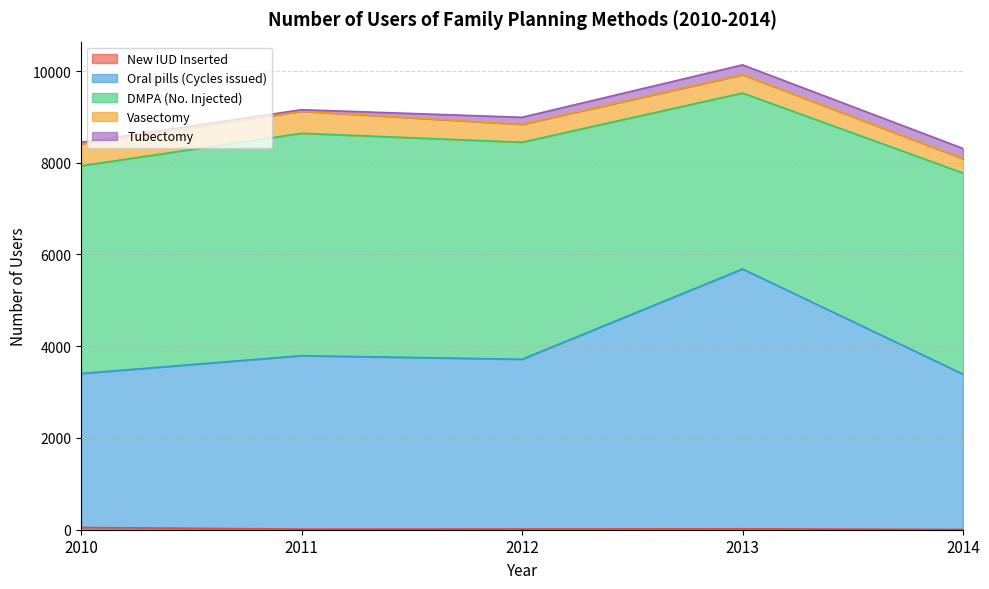

Reading left to right, list all the values displayed in this chart.

New IUD Inserted: 49	14	16	20	6
Oral pills (Cycles issued): 3356	3780	3700	5664	3385
DMPA (No. Injected): 4528	4848	4731	3836	4385
Vasectomy: 480	480	390	398	310
Tubectomy: 34	34	154	216	224